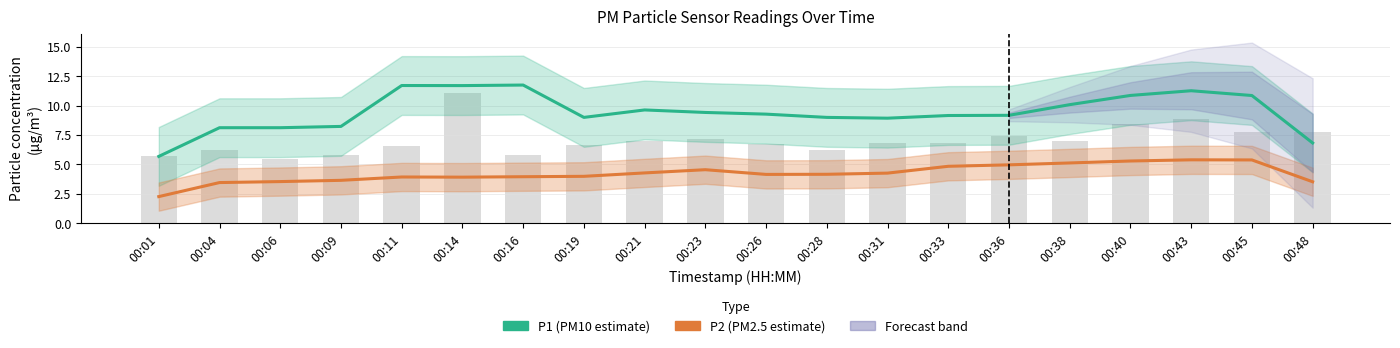

At how many categories does at least one series exceed 11?

4